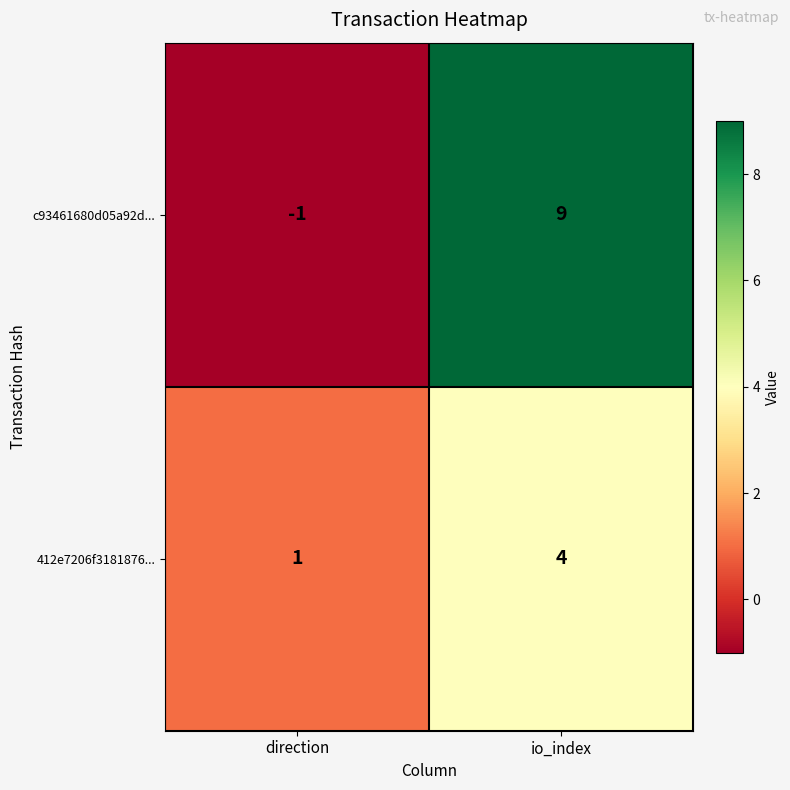

What is the total value across all series at io_index?

13